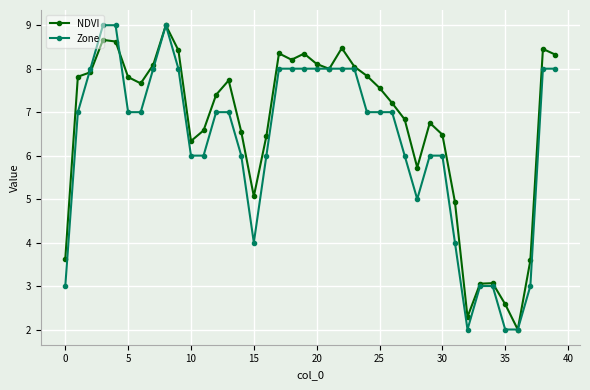

Rank the series by their average value, from lowest to highest.

Zone, NDVI